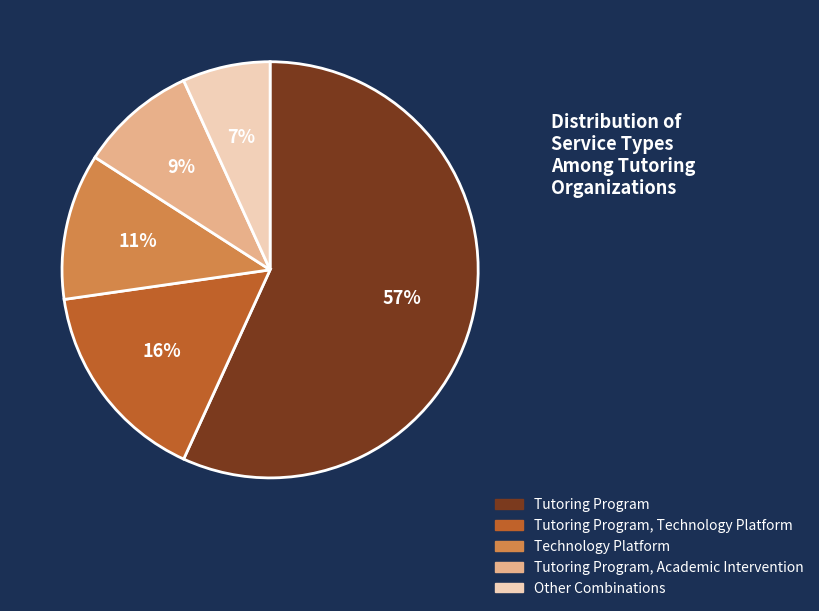

Which category has the smallest portion of the pie?

Other Combinations